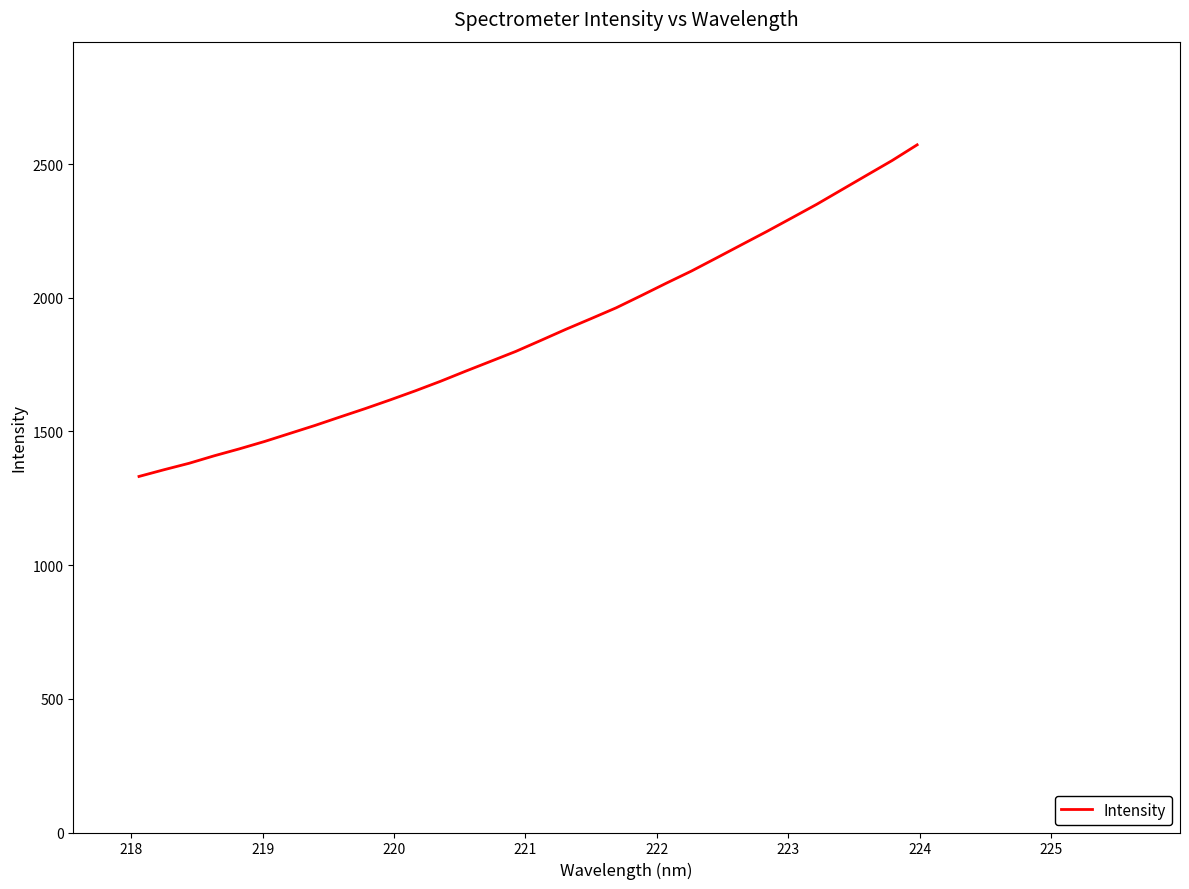

What is the greatest value displayed?

2572.1